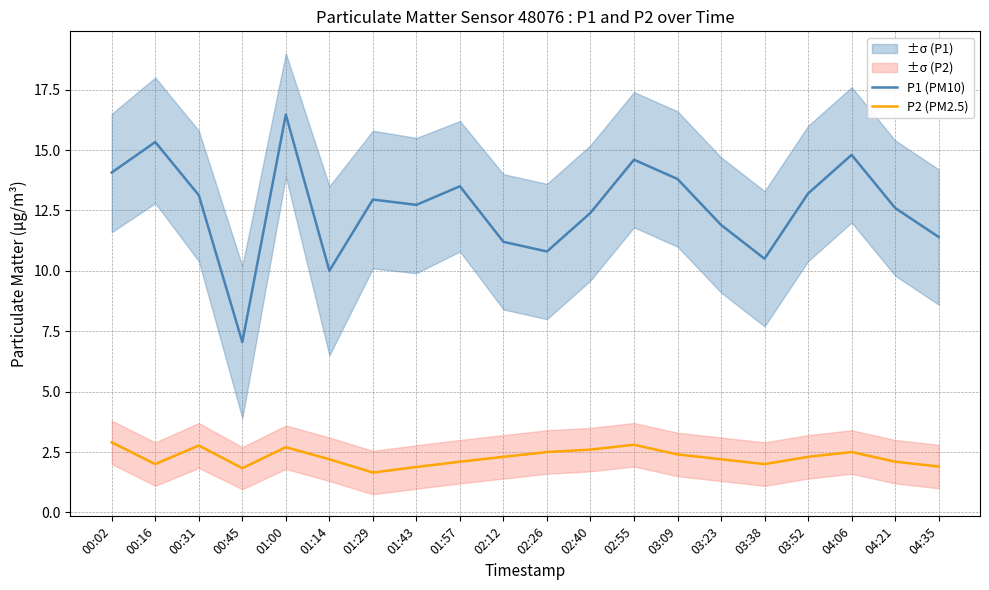

Reading left to right, extract all data points from this chart.

P1 (PM10): 00:02=14.1	00:16=15.3	00:31=13.1	00:45=7.0	01:00=16.5	01:14=10.0	01:29=12.9	01:43=12.7	01:57=13.5	02:12=11.2	02:26=10.8	02:40=12.4	02:55=14.6	03:09=13.8	03:23=11.9	03:38=10.5	03:52=13.2	04:06=14.8	04:21=12.6	04:35=11.4
P2 (PM2.5): 00:02=2.9	00:16=2.0	00:31=2.8	00:45=1.8	01:00=2.7	01:14=2.2	01:29=1.6	01:43=1.9	01:57=2.1	02:12=2.3	02:26=2.5	02:40=2.6	02:55=2.8	03:09=2.4	03:23=2.2	03:38=2.0	03:52=2.3	04:06=2.5	04:21=2.1	04:35=1.9